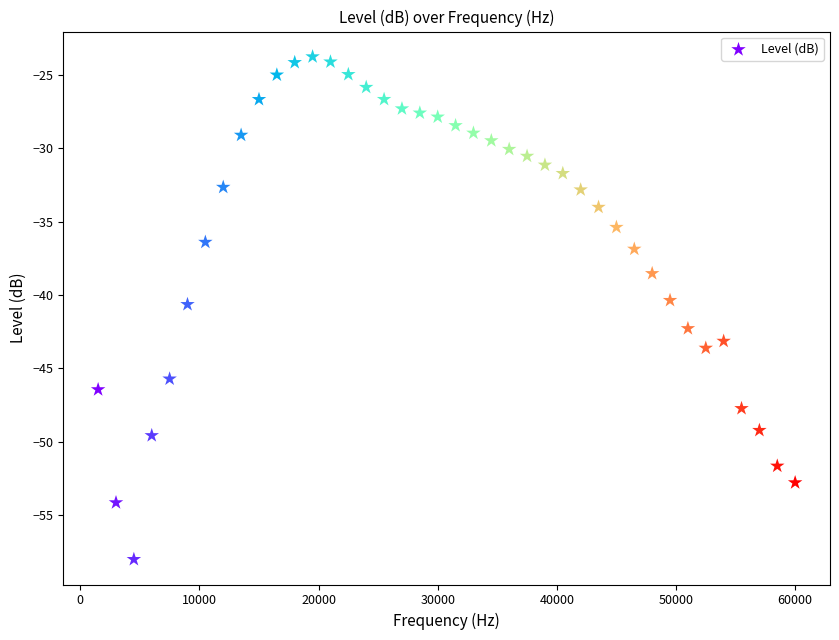

What is the range of X values (max minus min)?

58500.0